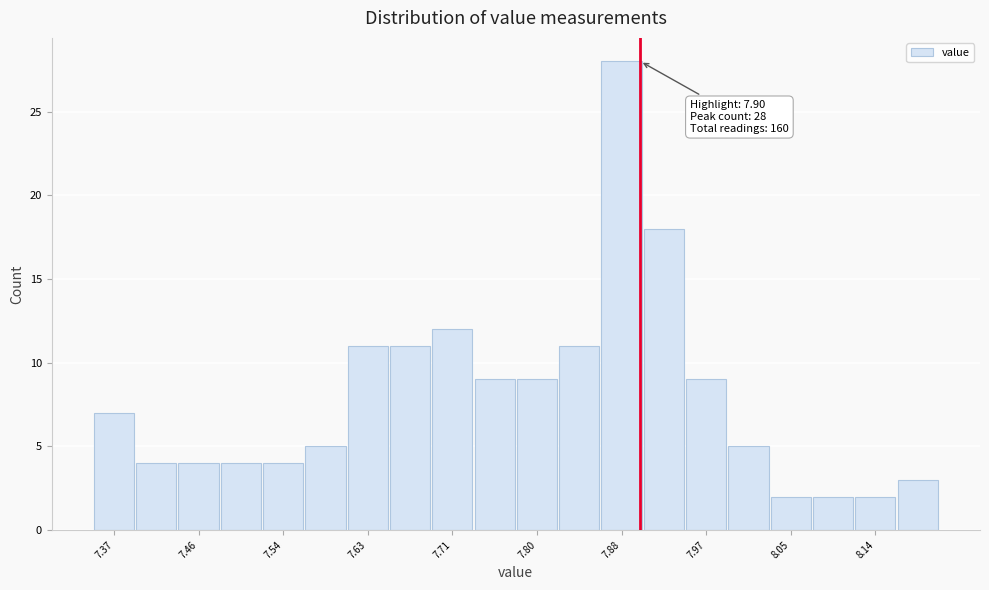

Which range on the x-axis has the tallest bar?

7.86 to 7.90